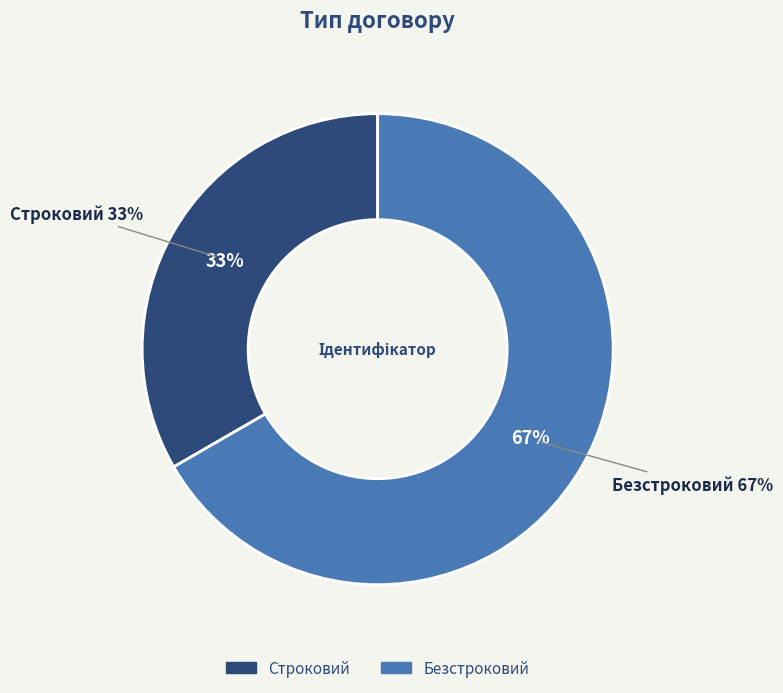

What is the smallest slice in the pie chart?

Строковий